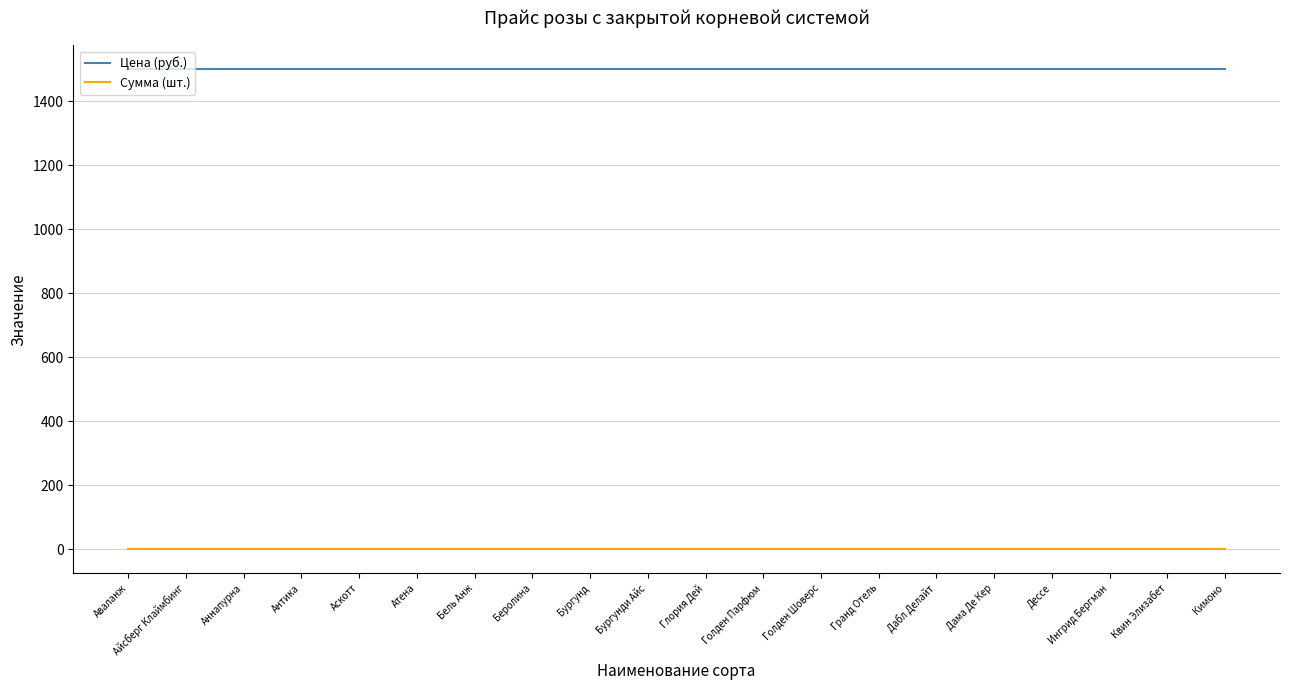

Reading left to right, extract all data points from this chart.

Цена (руб.): 1500	1500	1500	1500	1500	1500	1500	1500	1500	1500	1500	1500	1500	1500	1500	1500	1500	1500	1500	1500
Сумма (шт.): 0	0	0	0	0	0	0	0	0	0	0	0	0	0	0	0	0	0	0	0